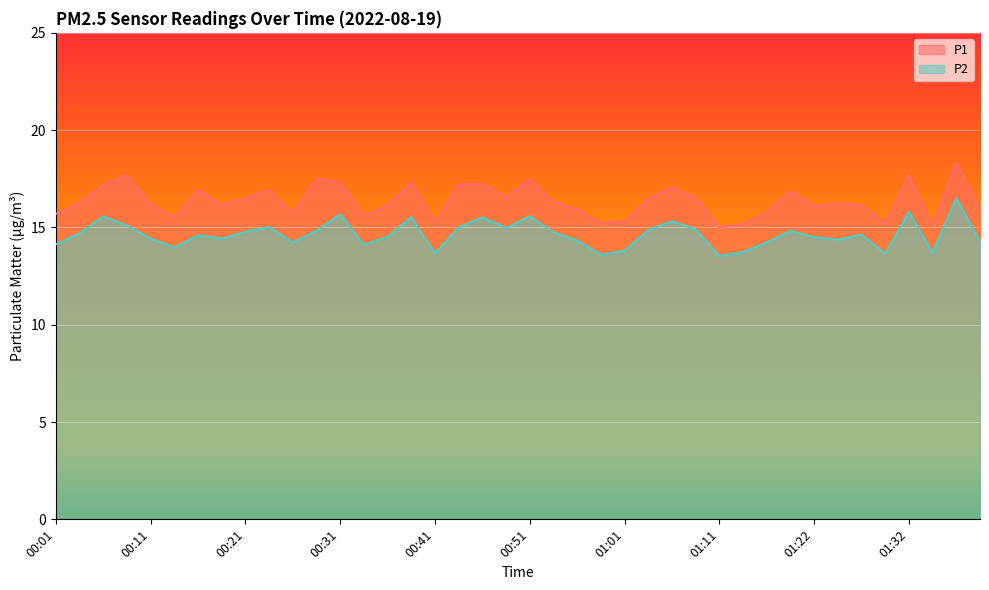

Rank the categories by P1 value from highest to lowest.

01:37, 00:09, 01:32, 00:29, 00:51, 00:31, 00:39, 00:44, 00:46, 00:06, 01:06, 00:16, 00:24, 01:19, 00:49, 01:09, 00:21, 01:04, 00:54, 00:04, 01:24, 00:11, 00:19, 00:36, 01:27, 01:22, 01:39, 00:56, 01:16, 00:26, 00:01, 00:34, 00:14, 01:01, 00:41, 01:29, 00:59, 01:14, 01:34, 01:11